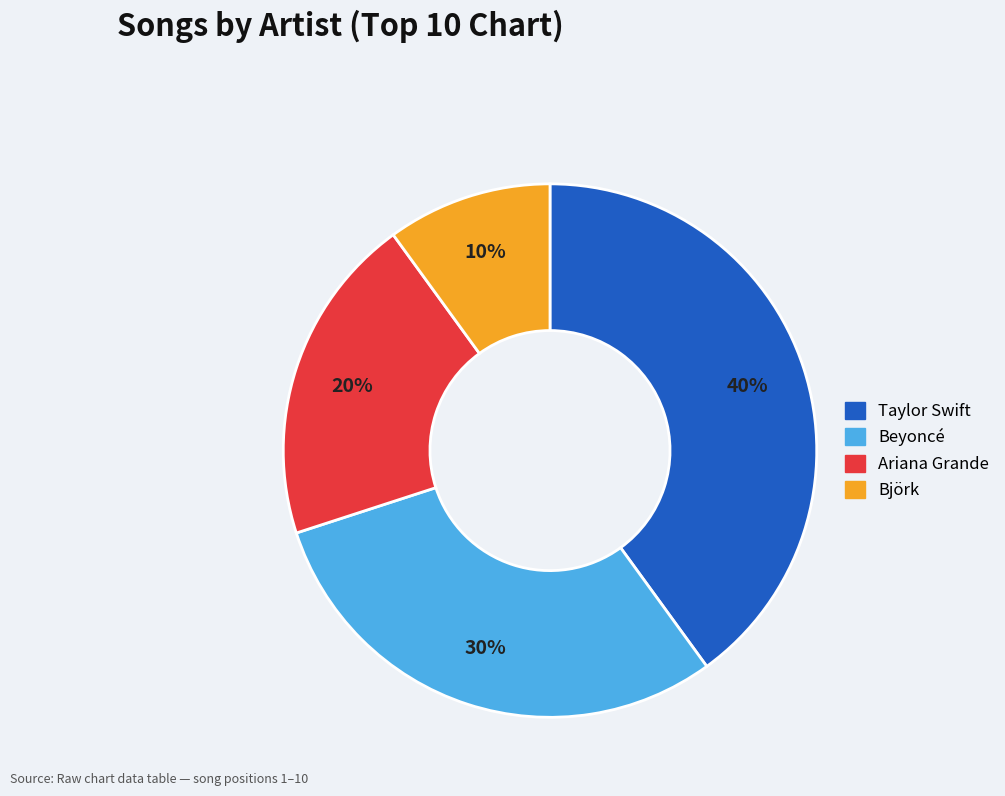

Which category has the biggest portion of the pie?

Taylor Swift